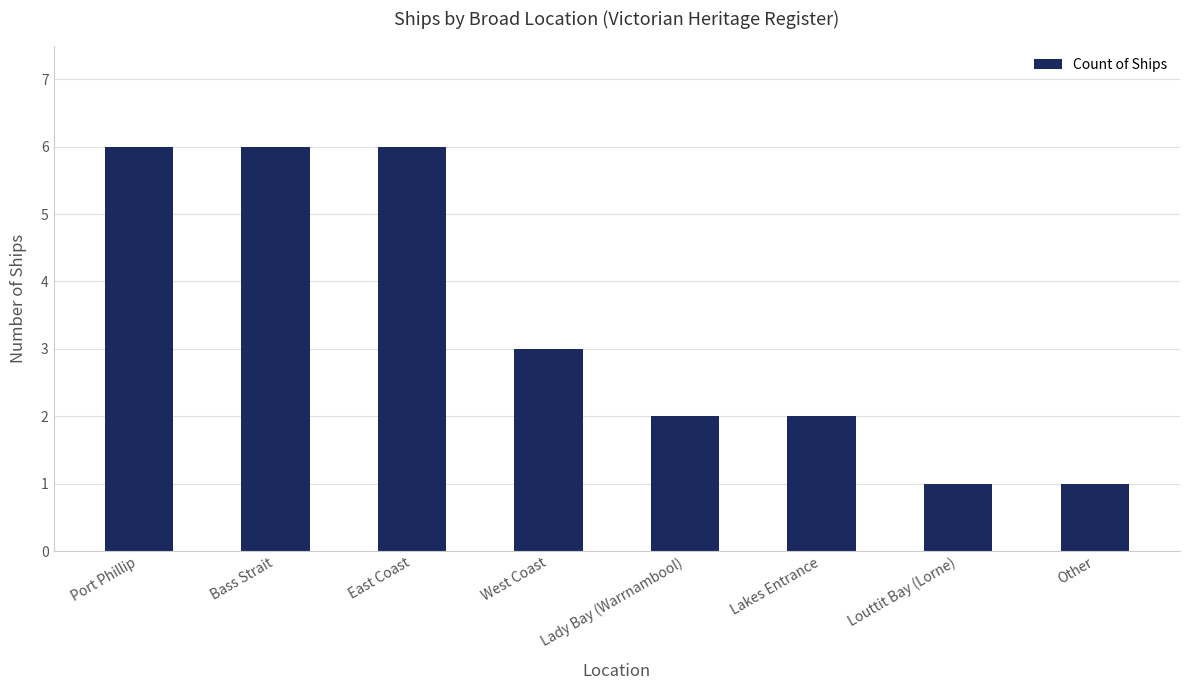

Reading right to left, list all the values displayed in this chart.

Other=1	Louttit Bay (Lorne)=1	Lakes Entrance=2	Lady Bay (Warrnambool)=2	West Coast=3	East Coast=6	Bass Strait=6	Port Phillip=6